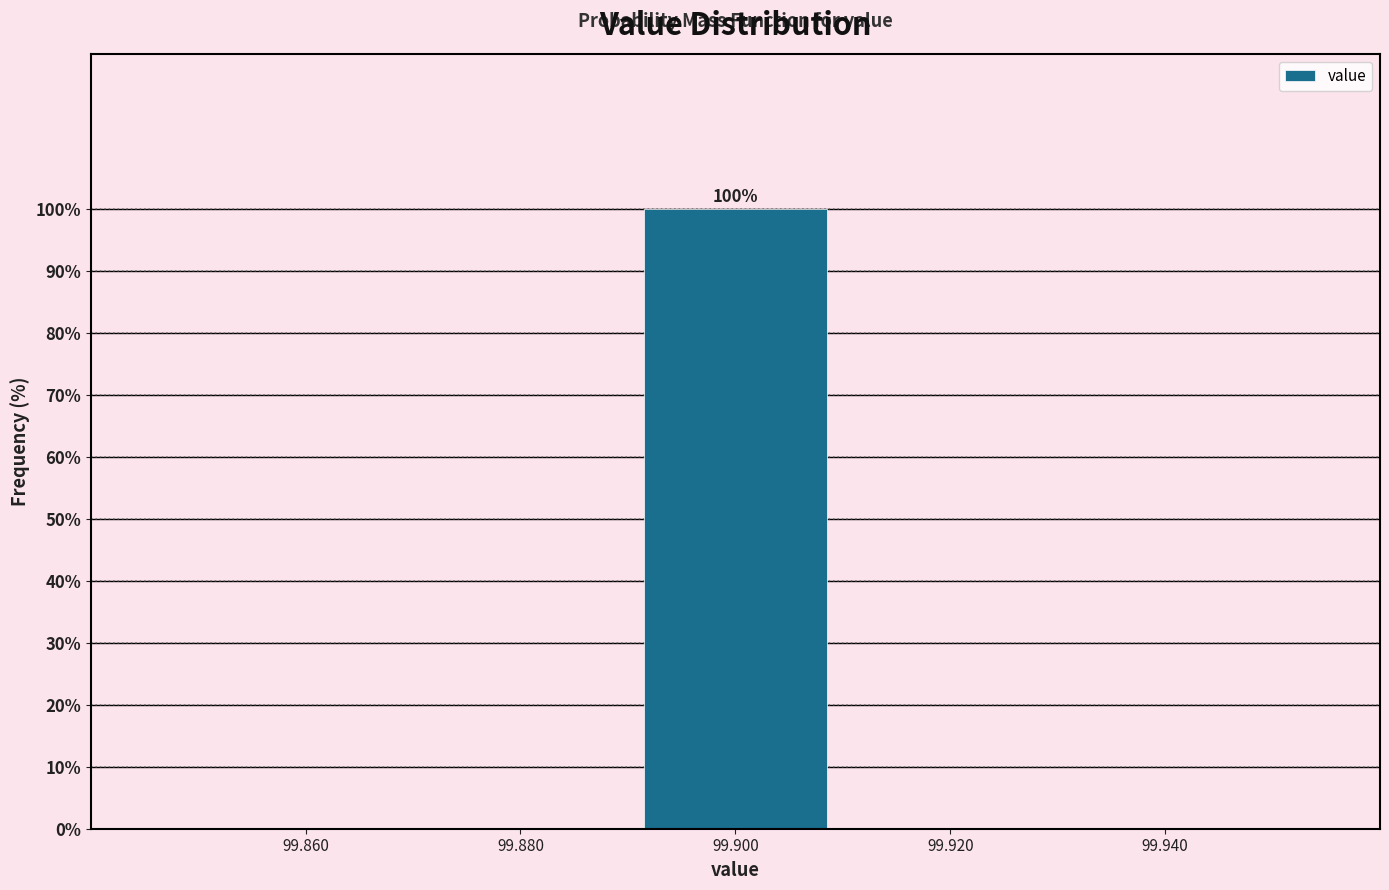

Which range on the x-axis has the tallest bar?

99.89 to 99.91